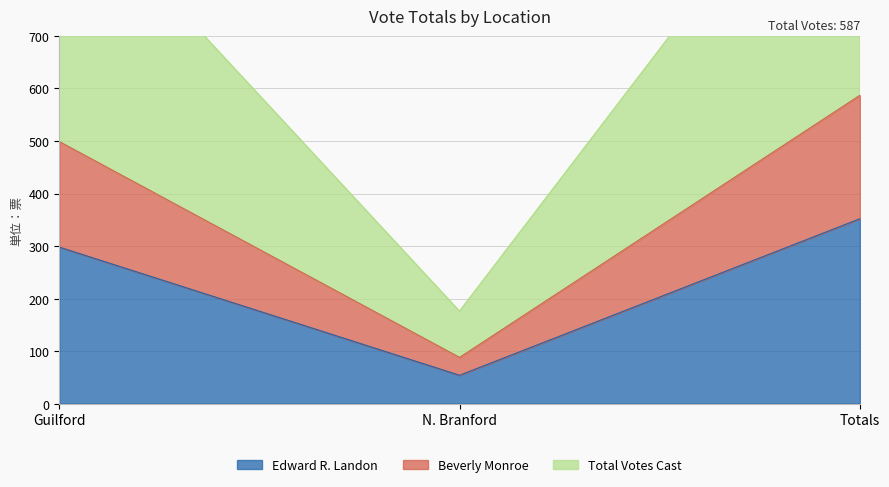

What is the difference between the maximum and second lowest values in the Total Votes Cast series?

176